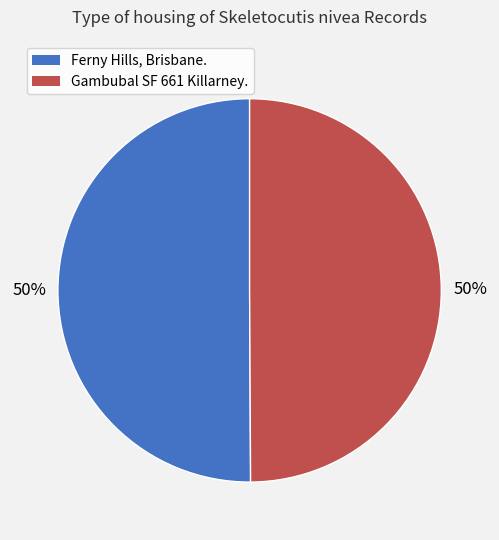

How many segments does this pie chart have?

2